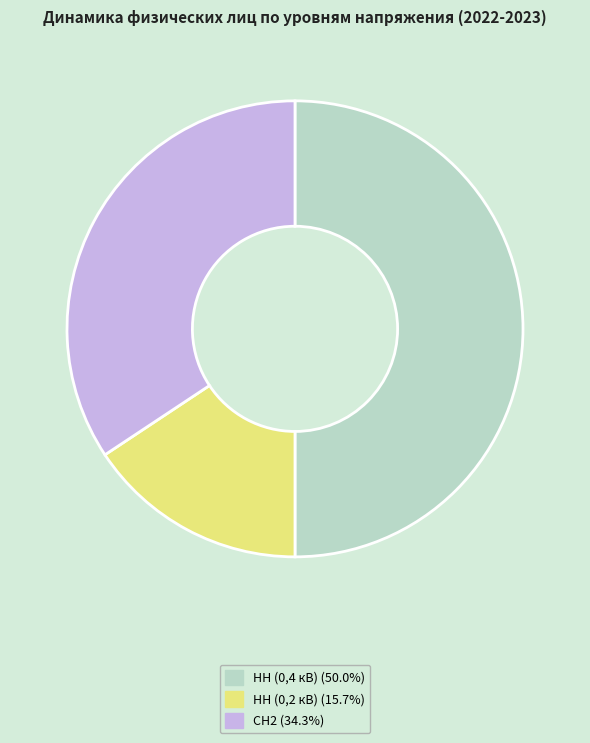

Is the sum of НН (0,4 кВ) (50.0%) and CH2 (34.3%) greater than half?

Yes